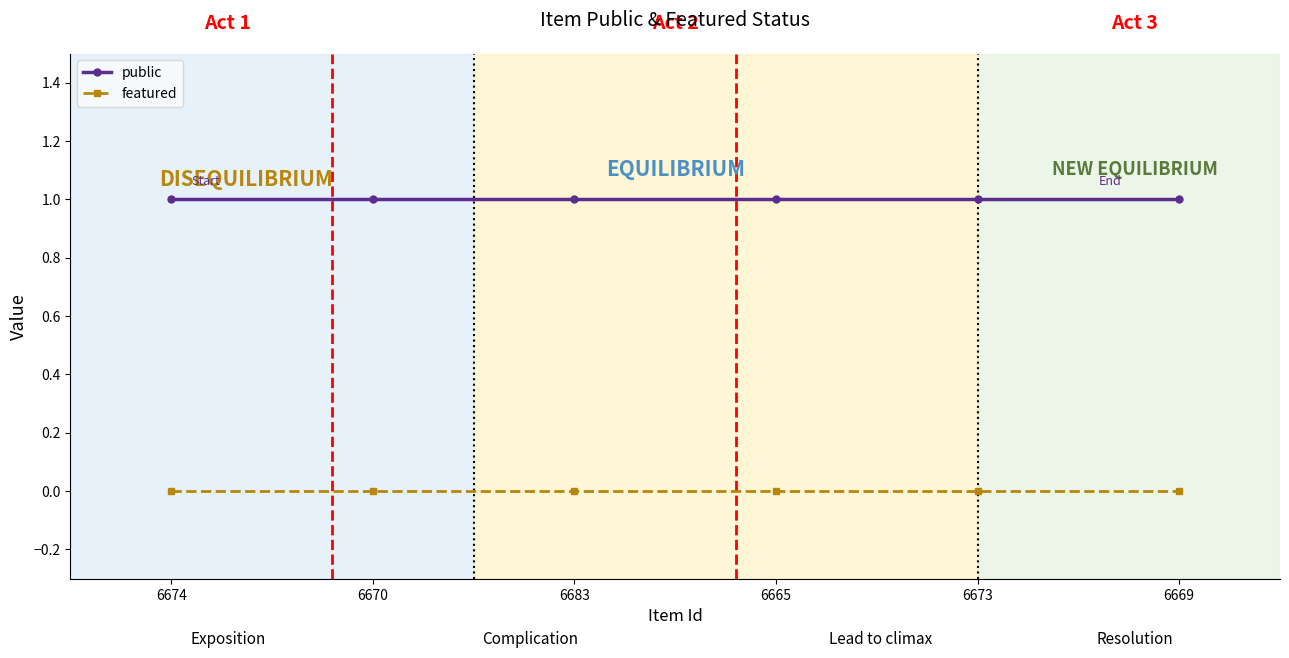

What are all the series names shown in the legend?

public, featured